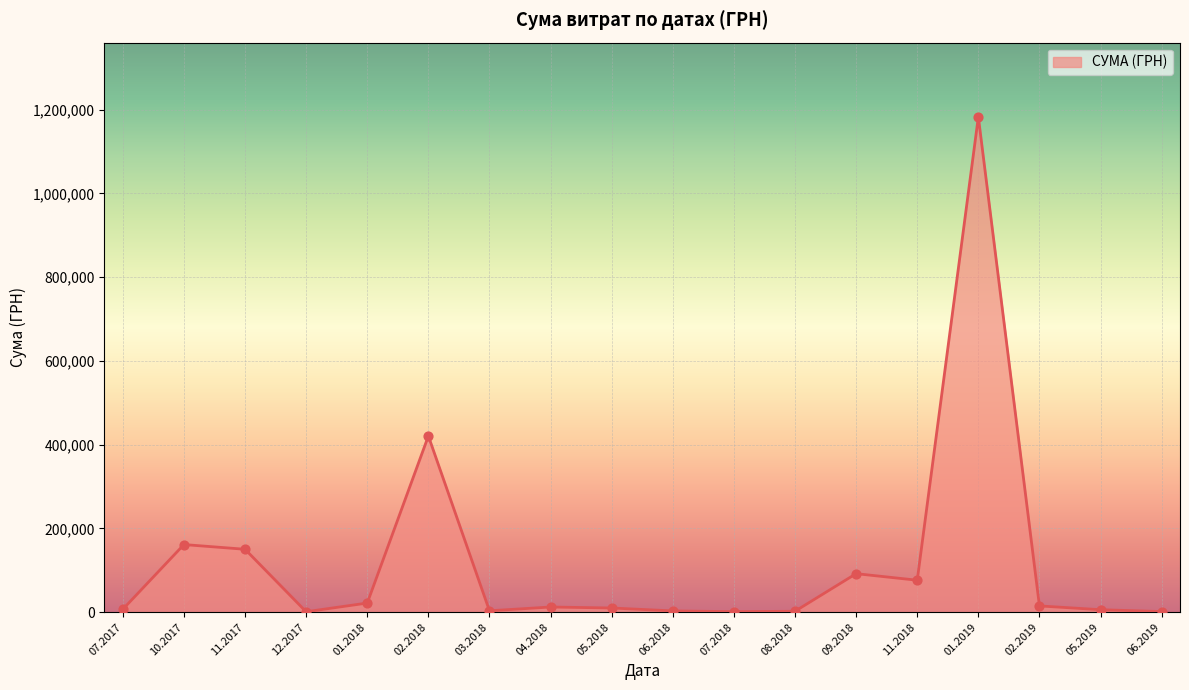

What is the change in value from 09.2018 to 01.2019?

+1090841.9